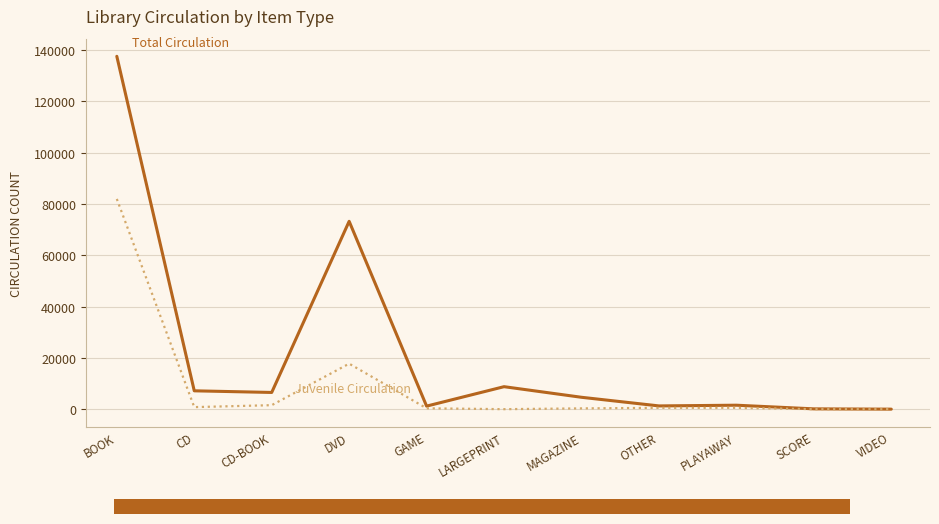

What is the greatest value displayed?

137578